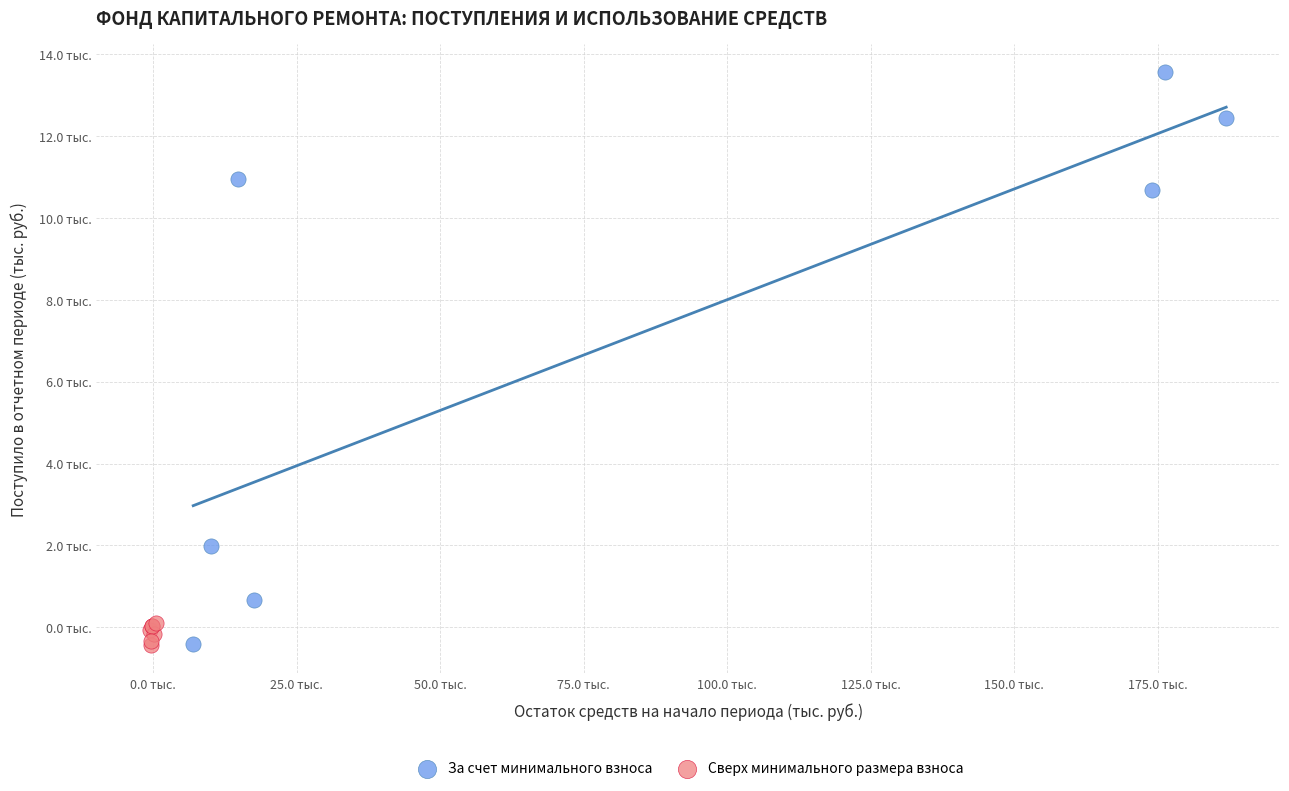

Which series has the largest Y range (max minus min)?

За счет минимального взноса